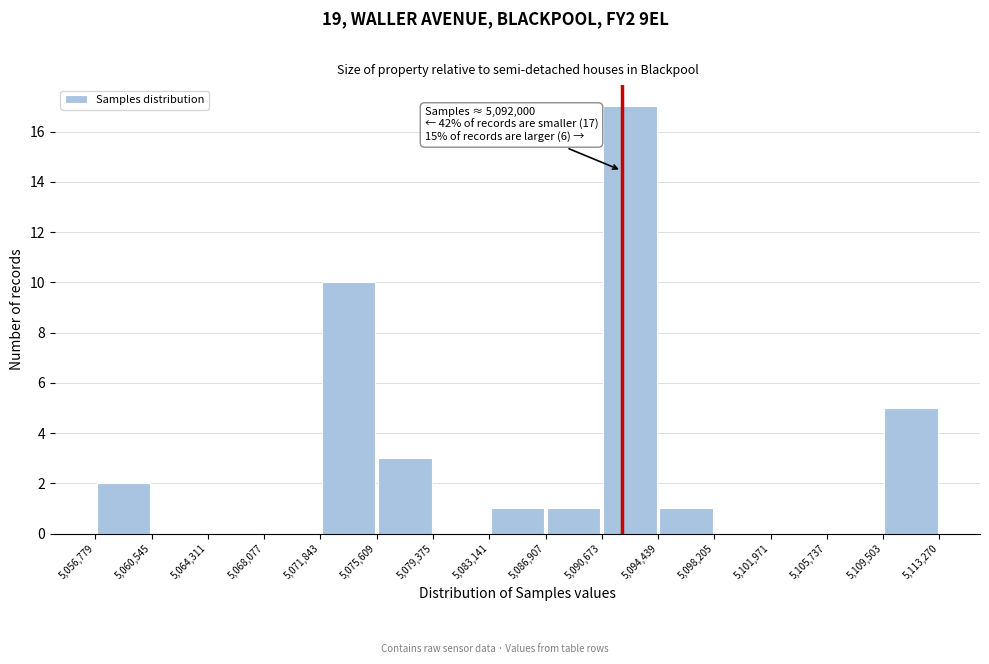

Which range on the x-axis has the tallest bar?

5,090,673 to 5,094,439